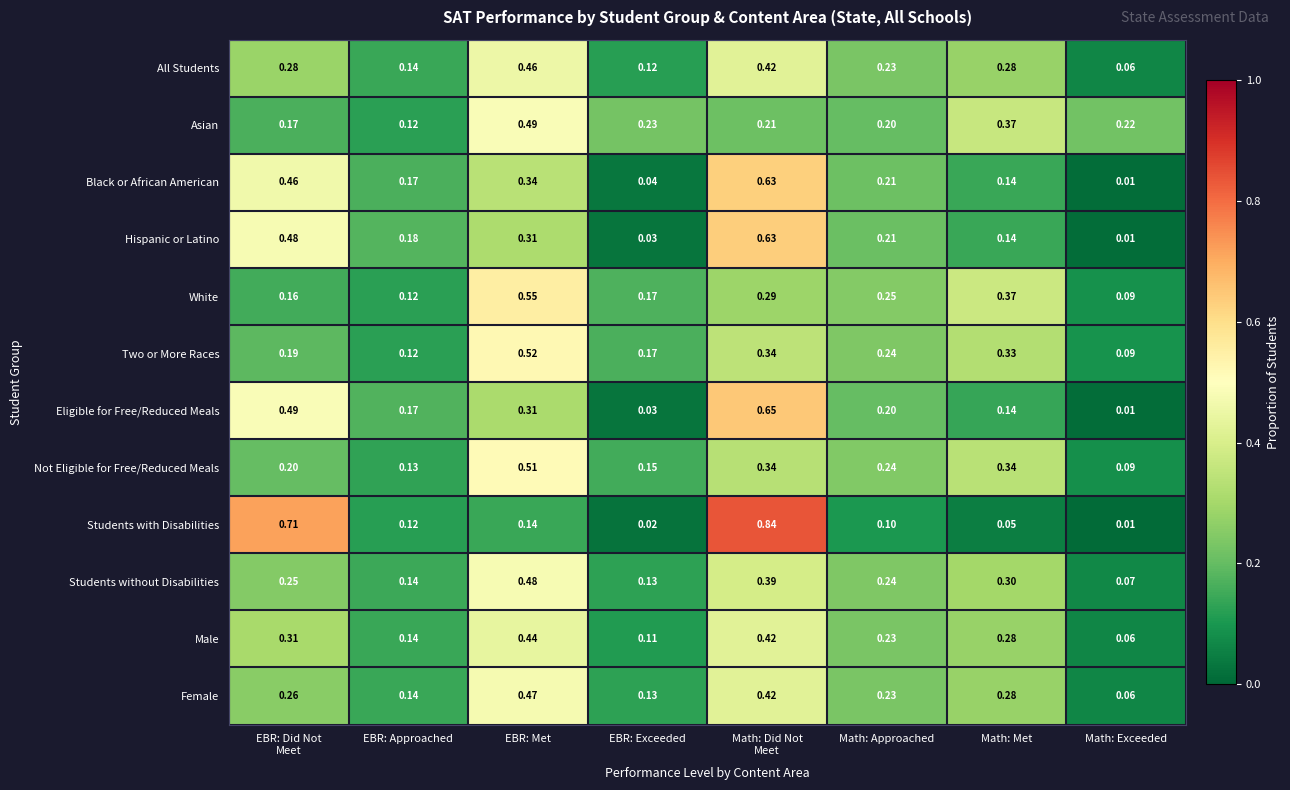

At which label is Two or More Races closest to 0?

Math: Exceeded